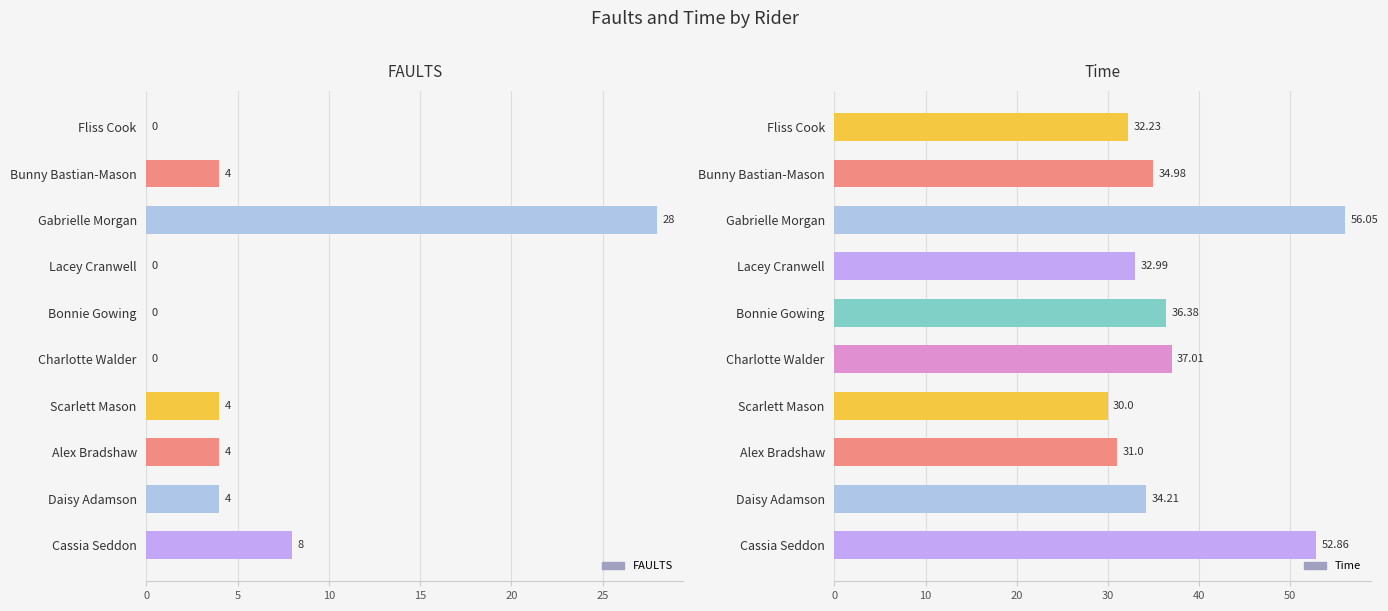

How many groups of bars are there?

10